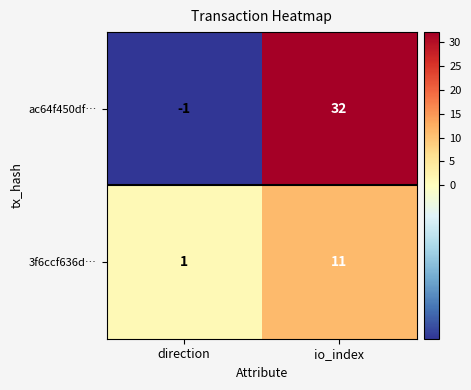

Where is 3f6ccf636d… nearest to the value 6?

direction